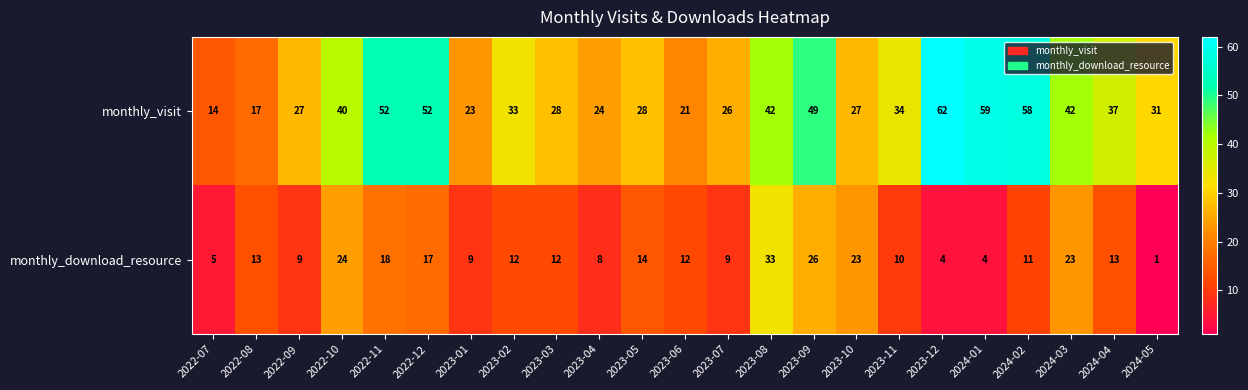

What is the approximate value of monthly_download_resource at 2023-09?

26